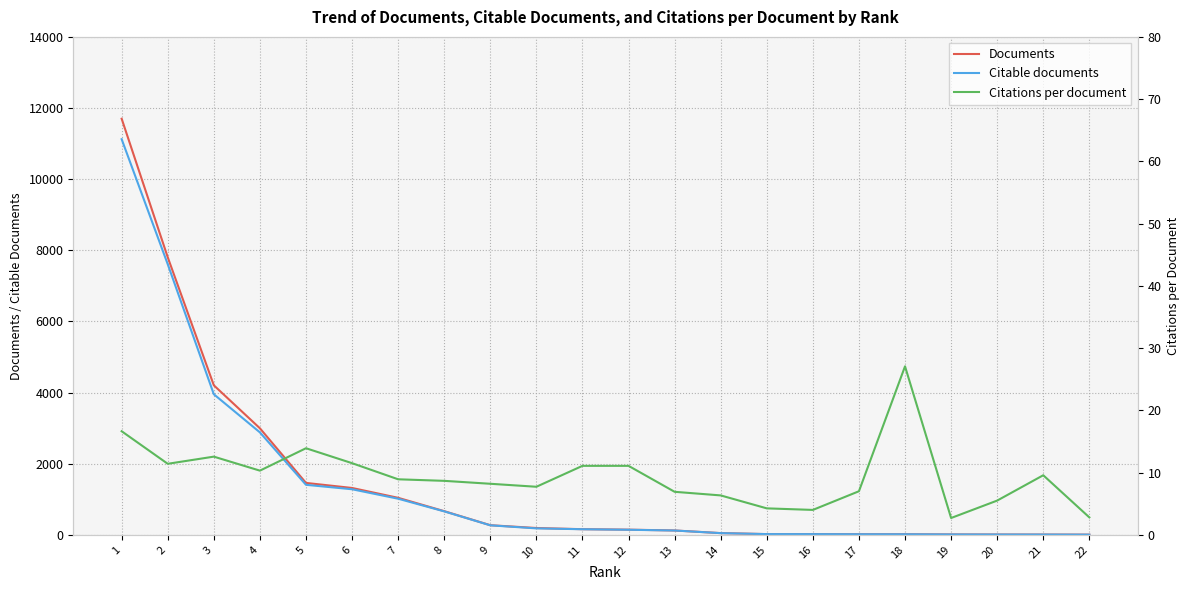

Where is Documents nearest to the value 5852?

3